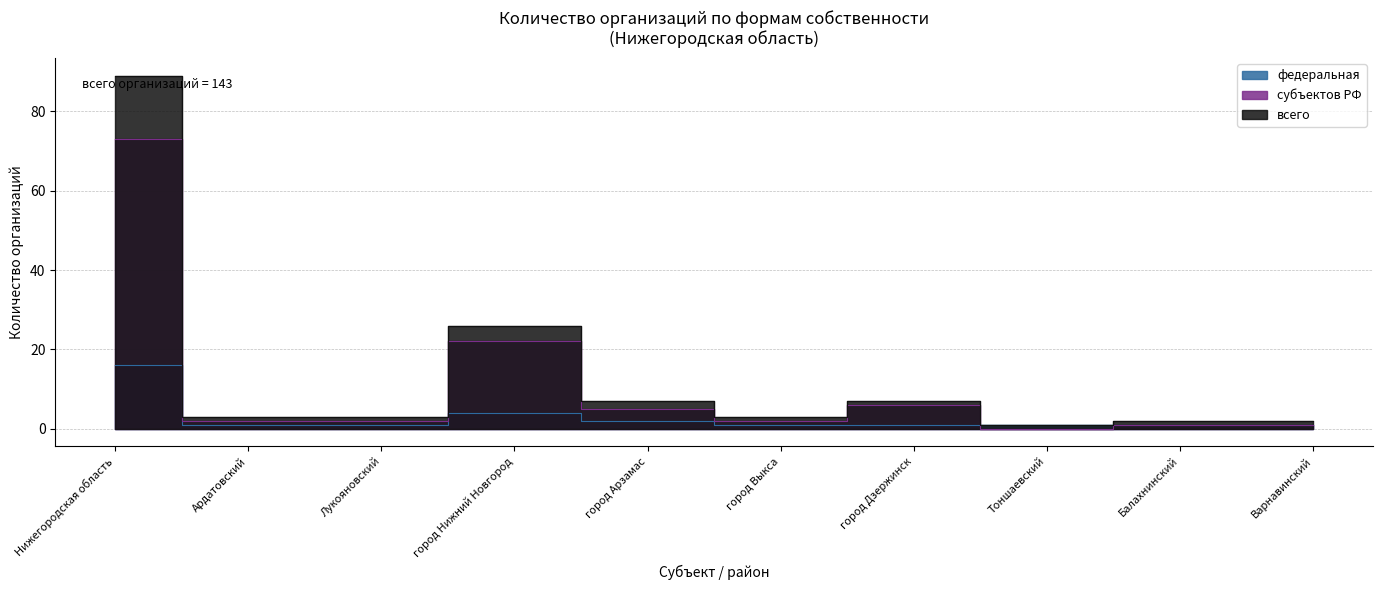

Is it true that субъектов РФ equals 3 at город Выкса?

False